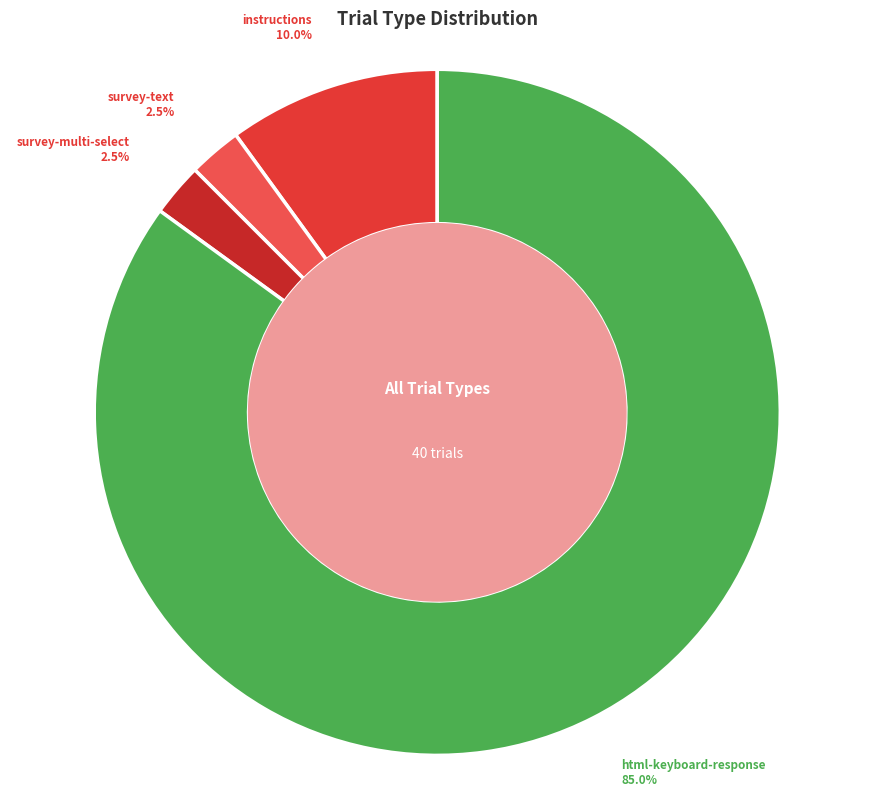

How many slices are in this pie chart?

4